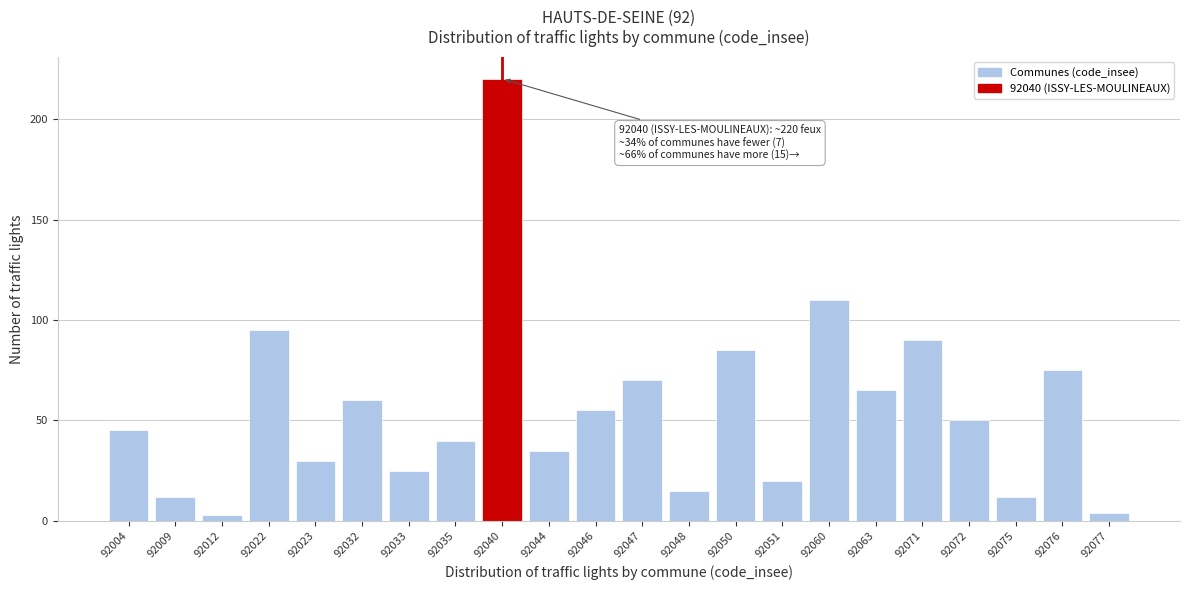

Reading left to right, list all the values displayed in this chart.

92004=45	92009=12	92012=3	92022=95	92023=30	92032=60	92033=25	92035=40	92040=220	92044=35	92046=55	92047=70	92048=15	92050=85	92051=20	92060=110	92063=65	92071=90	92072=50	92075=12	92076=75	92077=4